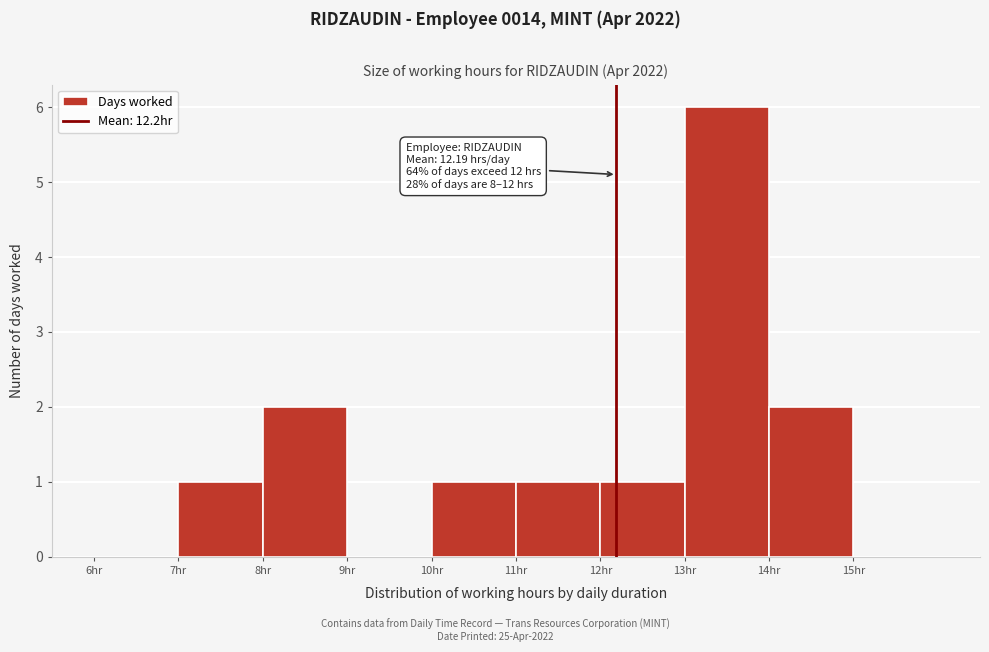

Over which range of the x-axis is the bar tallest?

13 to 14